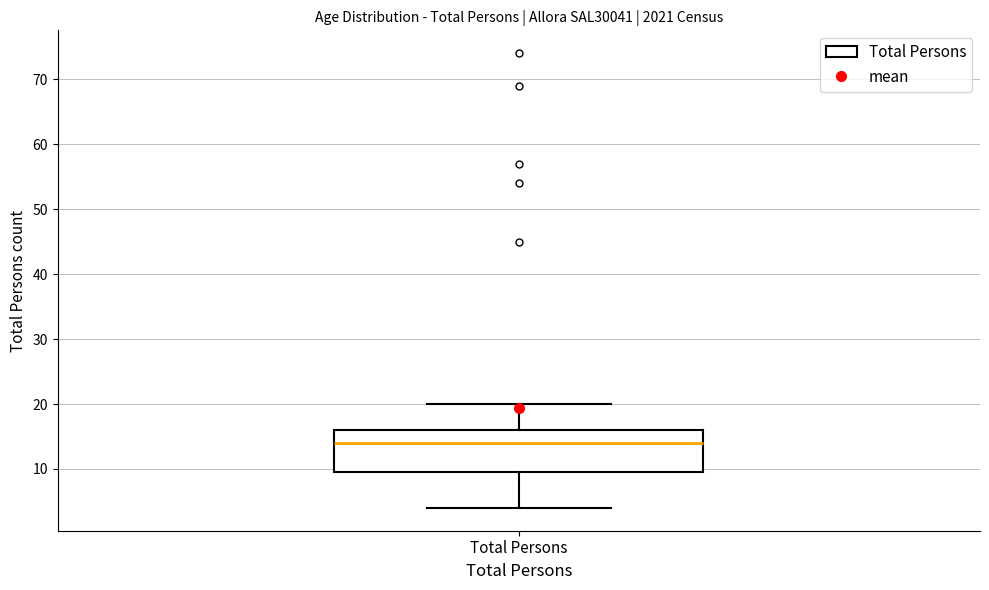

Where is the upper edge of the box for Total Persons on the y-axis? The values are not printed on the chart, so give them approximately, as read against the axis.

16